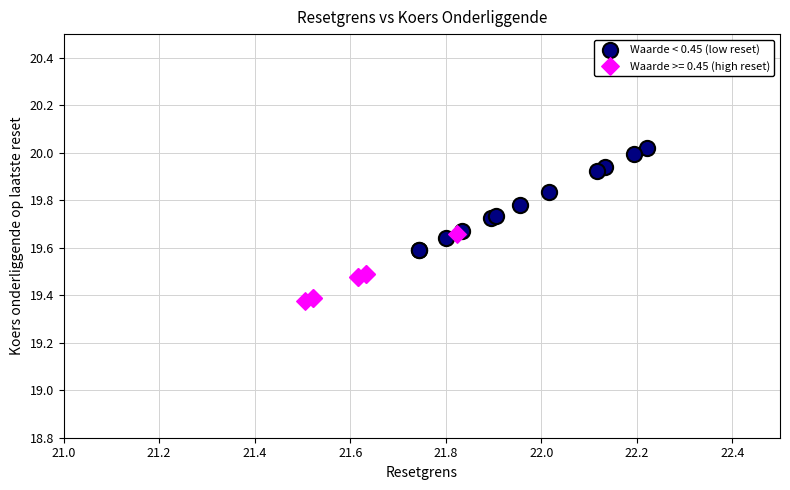

Which series reaches the minimum Y coordinate?

Waarde >= 0.45 (high reset)